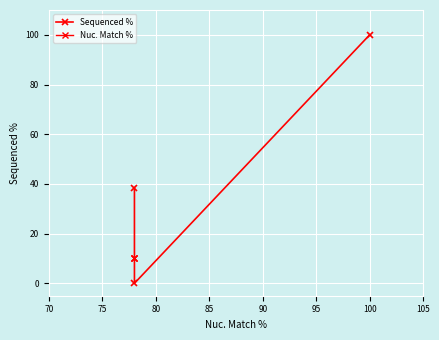

Which has a higher value, 70 or 80?

70